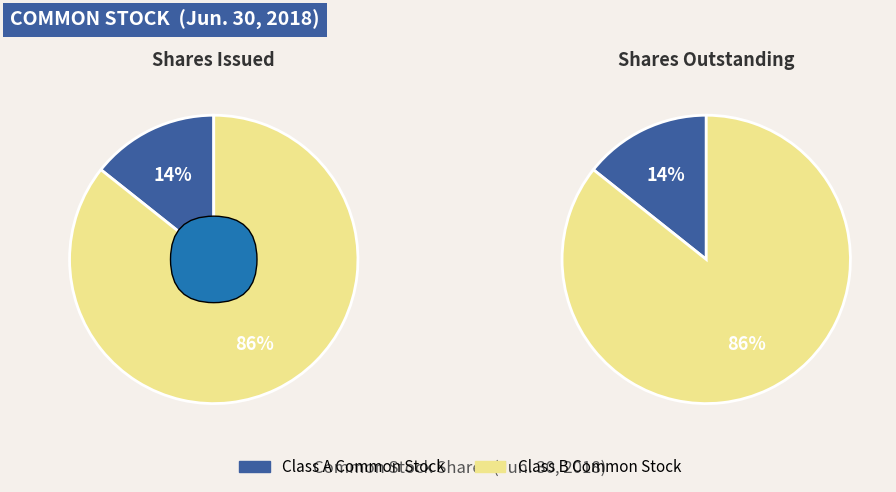

Which has a higher value, Class B Common Stock - shares issued or Class B Common Stock - shares outstanding?

Class B Common Stock - shares issued